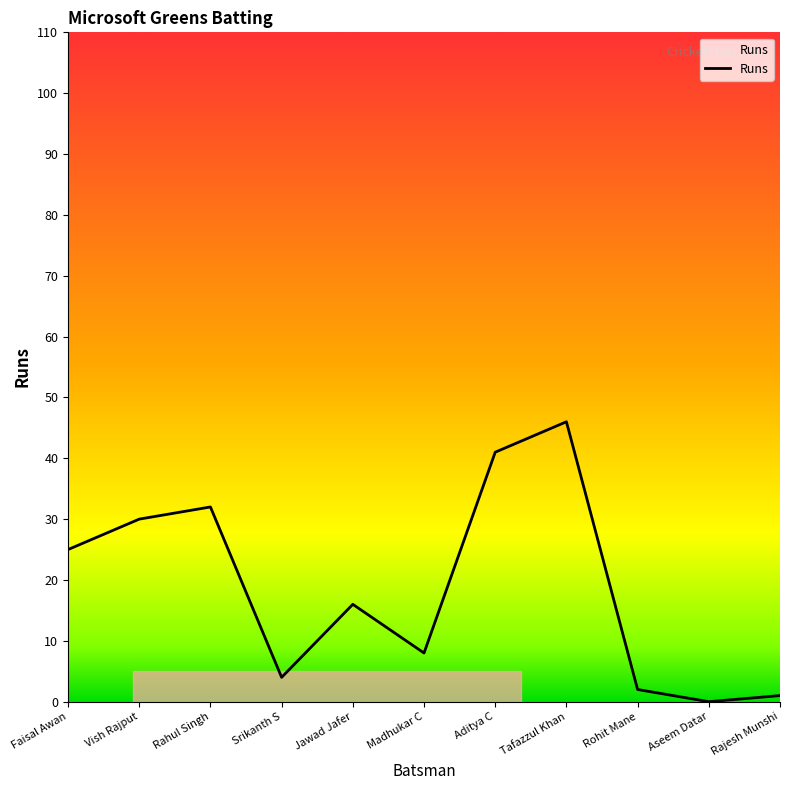

What is the difference between the maximum and minimum values?

46